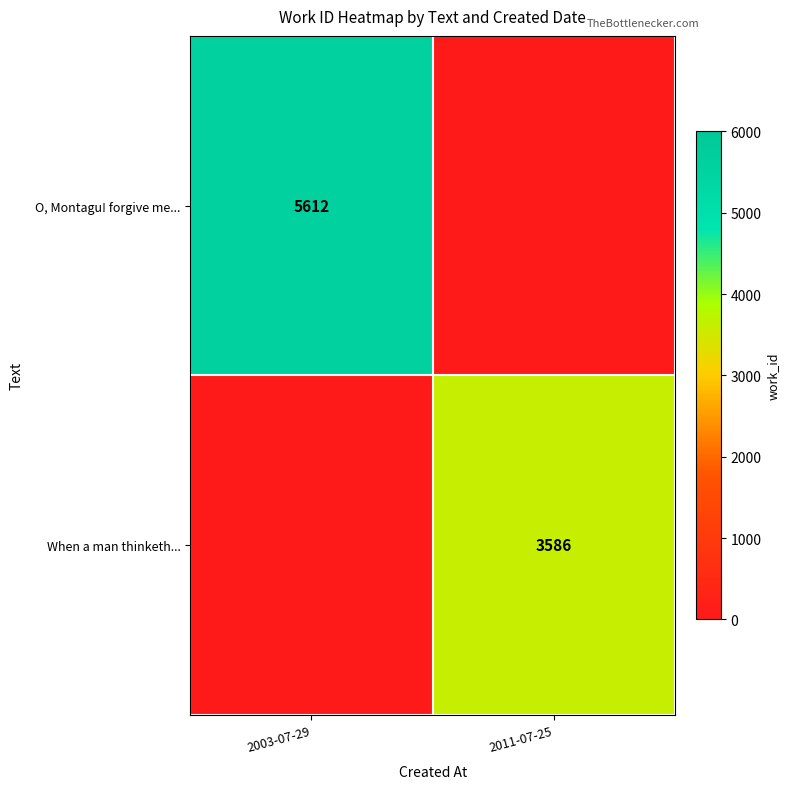

Count the number of categories in the chart.

2